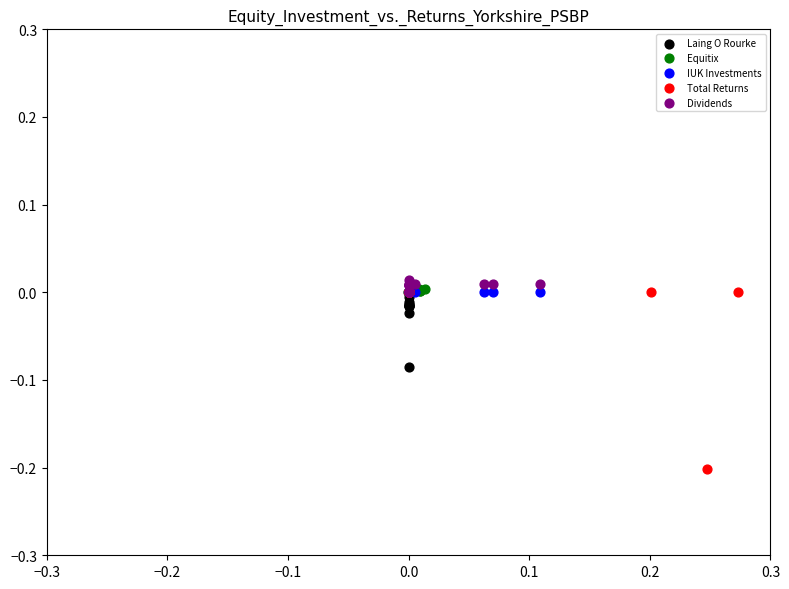

What are all the series names shown in the legend?

Laing O Rourke, Equitix, IUK Investments, Total Returns, Dividends